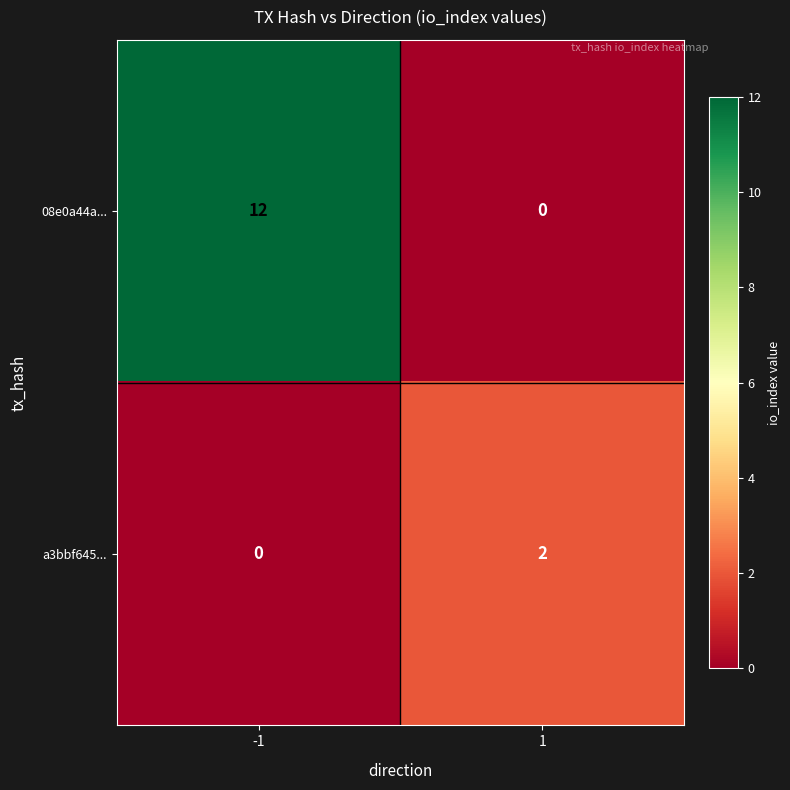

Which series has the largest total across all categories?

08e0a44a...